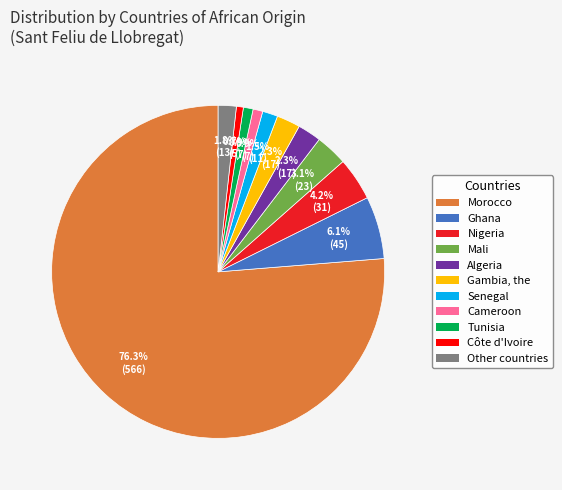

To the nearest percent, what is the average slice percentage?

9%